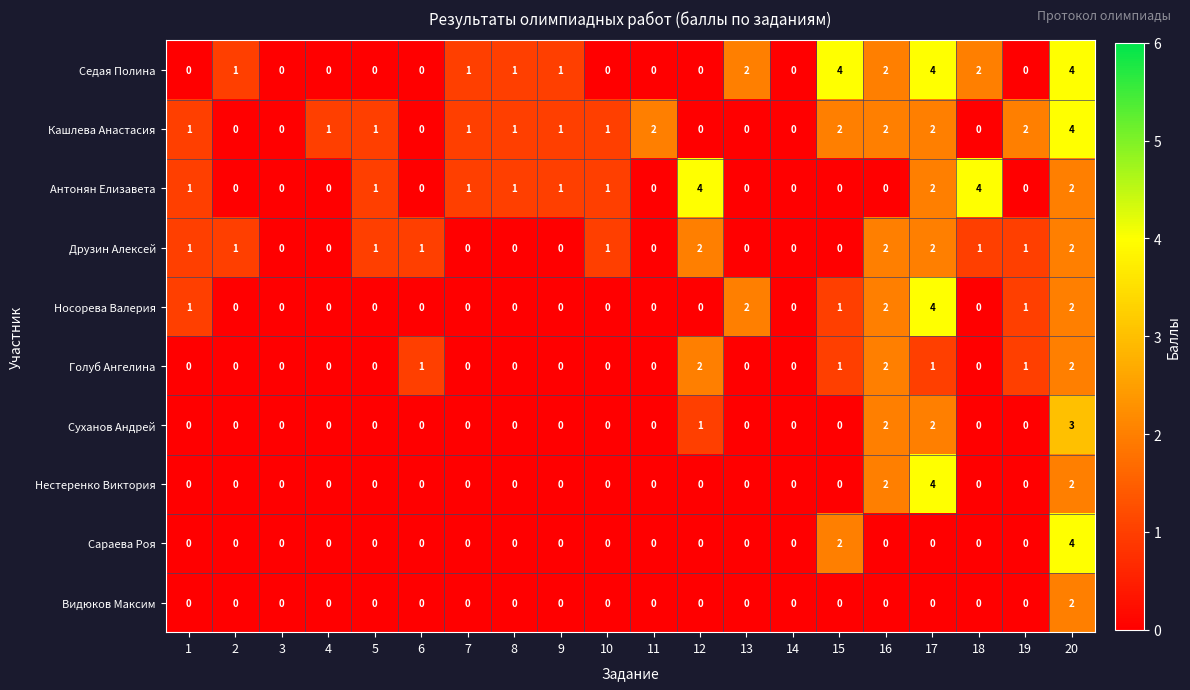

True or false: Сараева Роя has a value of 2 at 18.

False